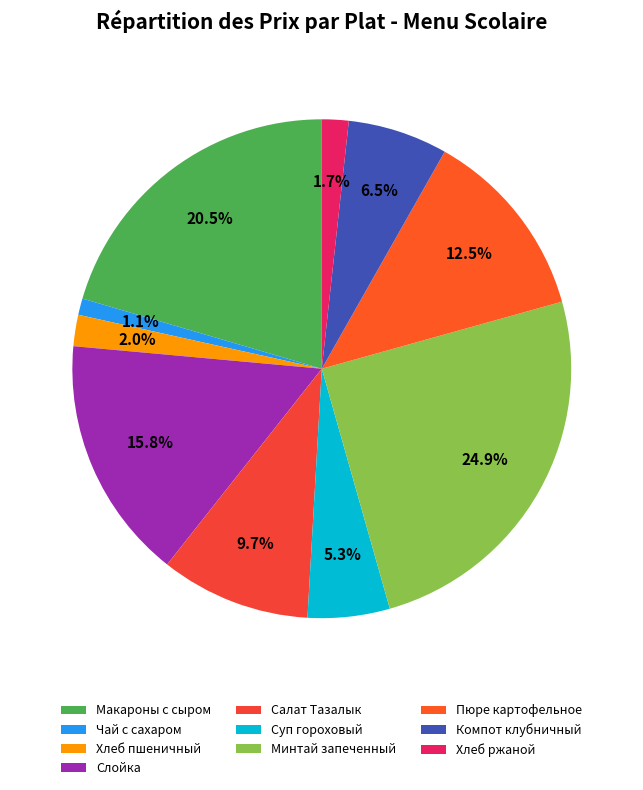

How many segments does this pie chart have?

10